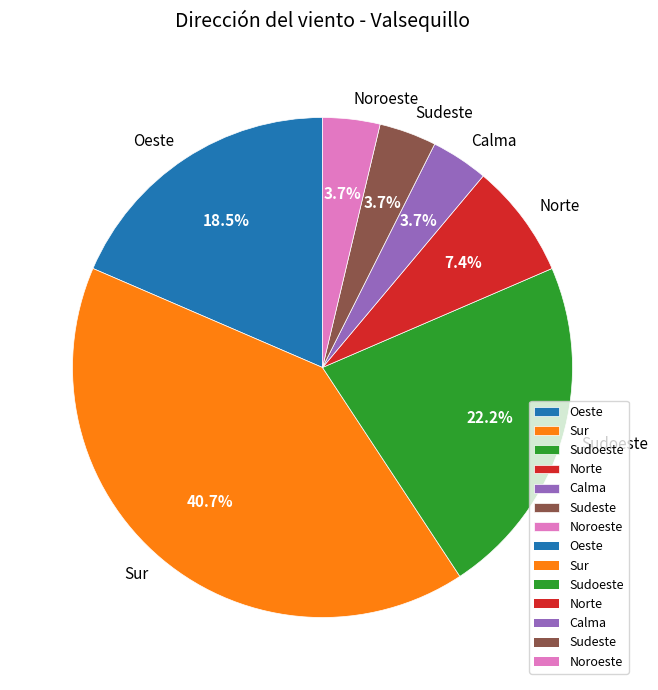

Does Sur represent more than half of the total?

No